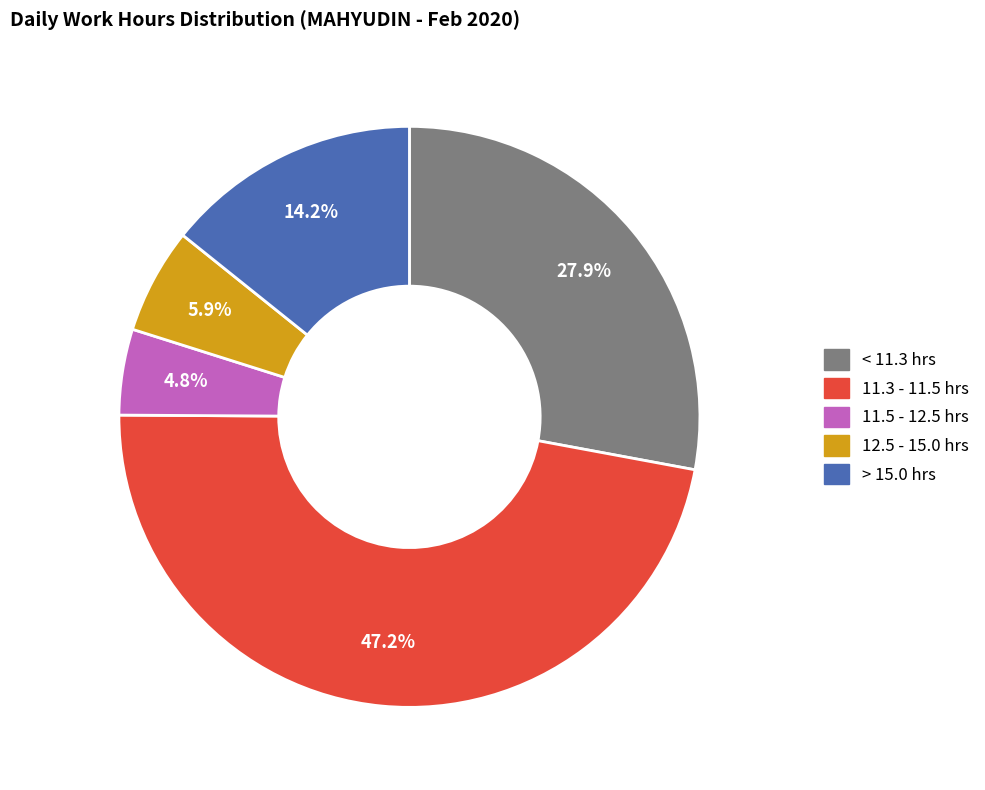

Is there any slice that represents more than half of the pie?

No